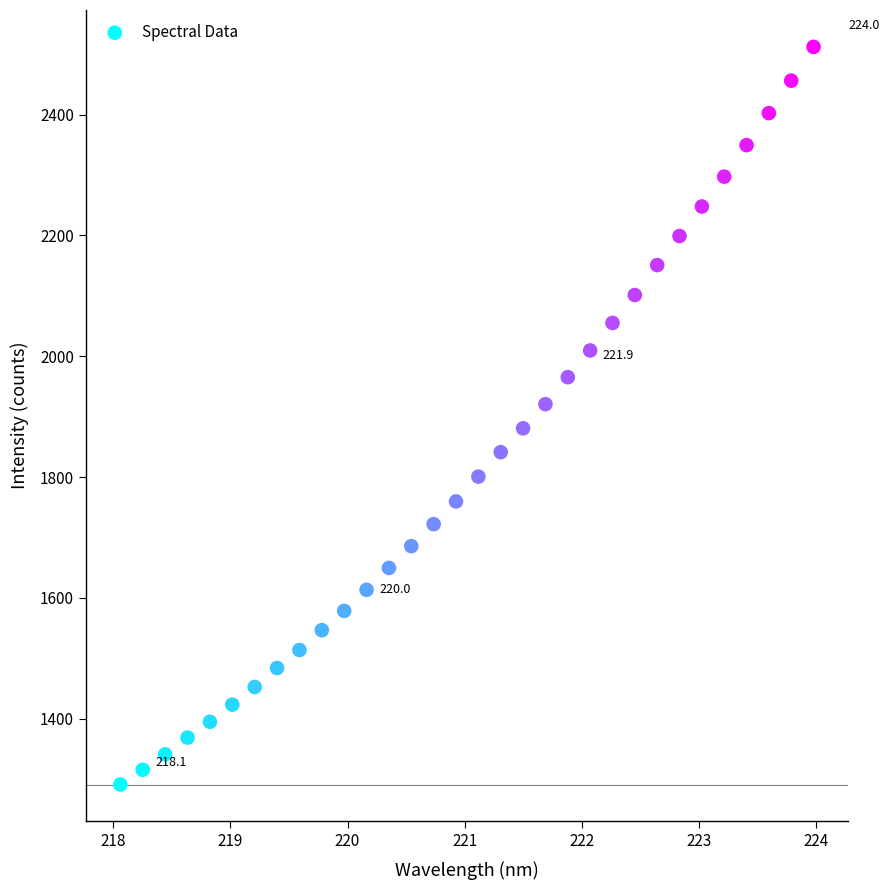

What is the range of Y values (max minus min)?

1221.2